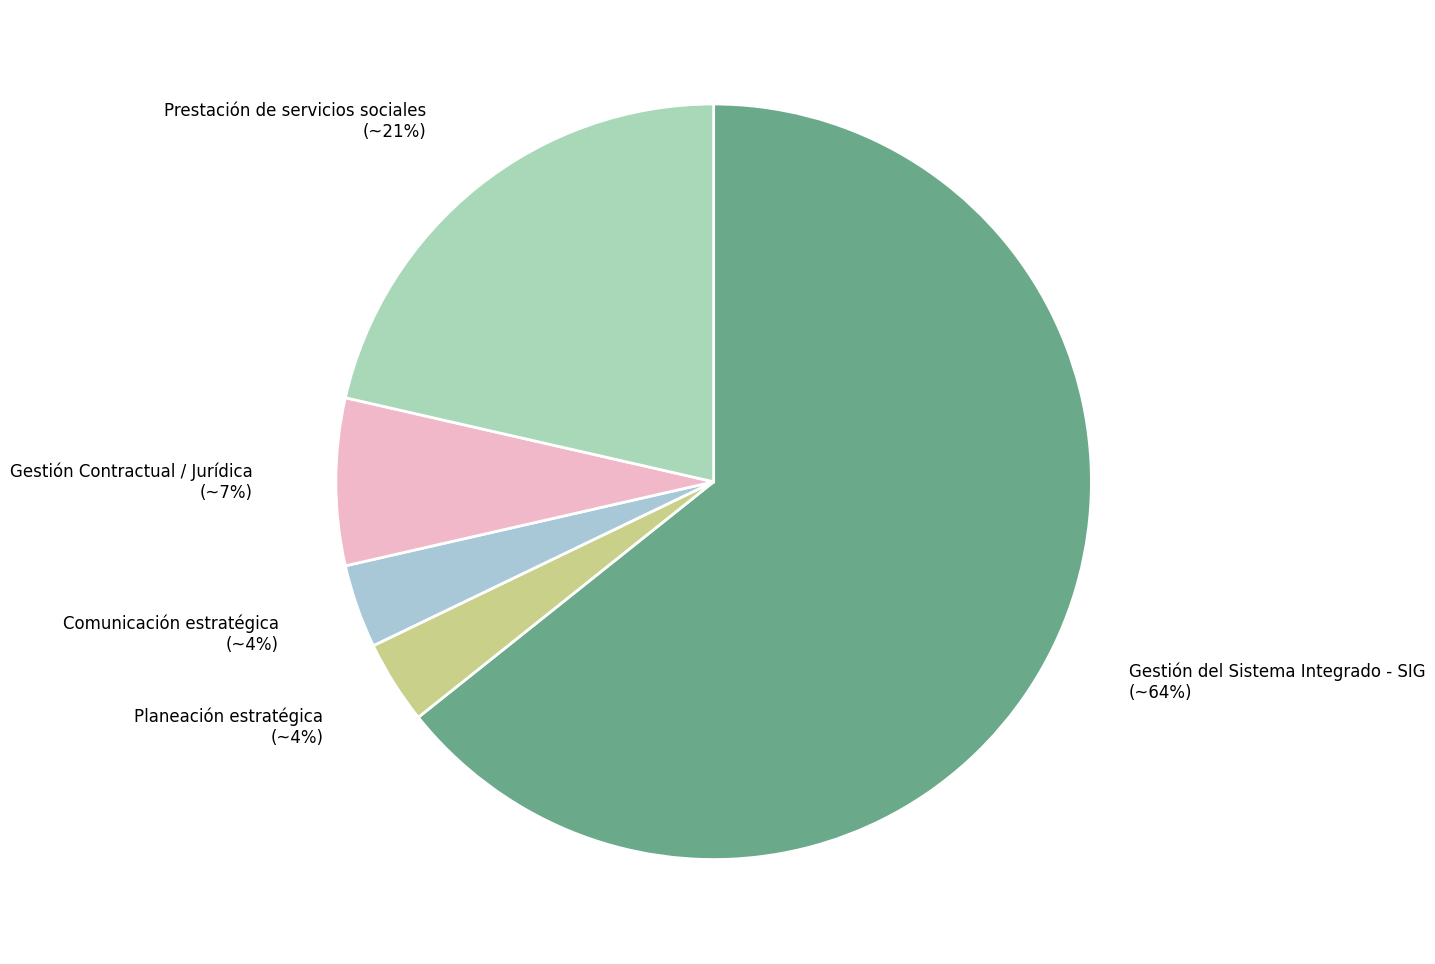

To the nearest percent, what is the average slice percentage?

20%